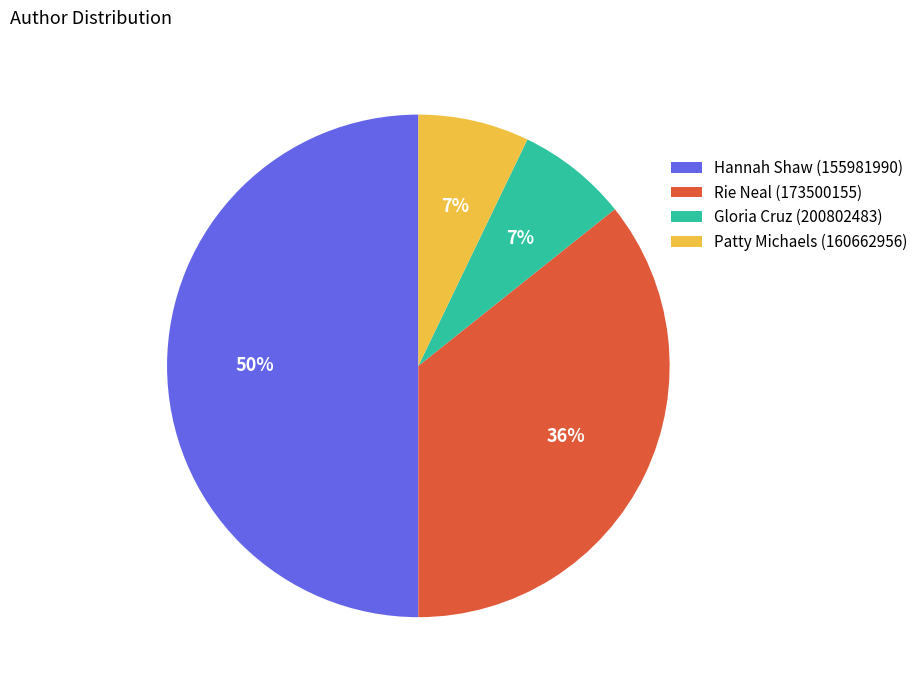

Count the number of slices in the pie.

4